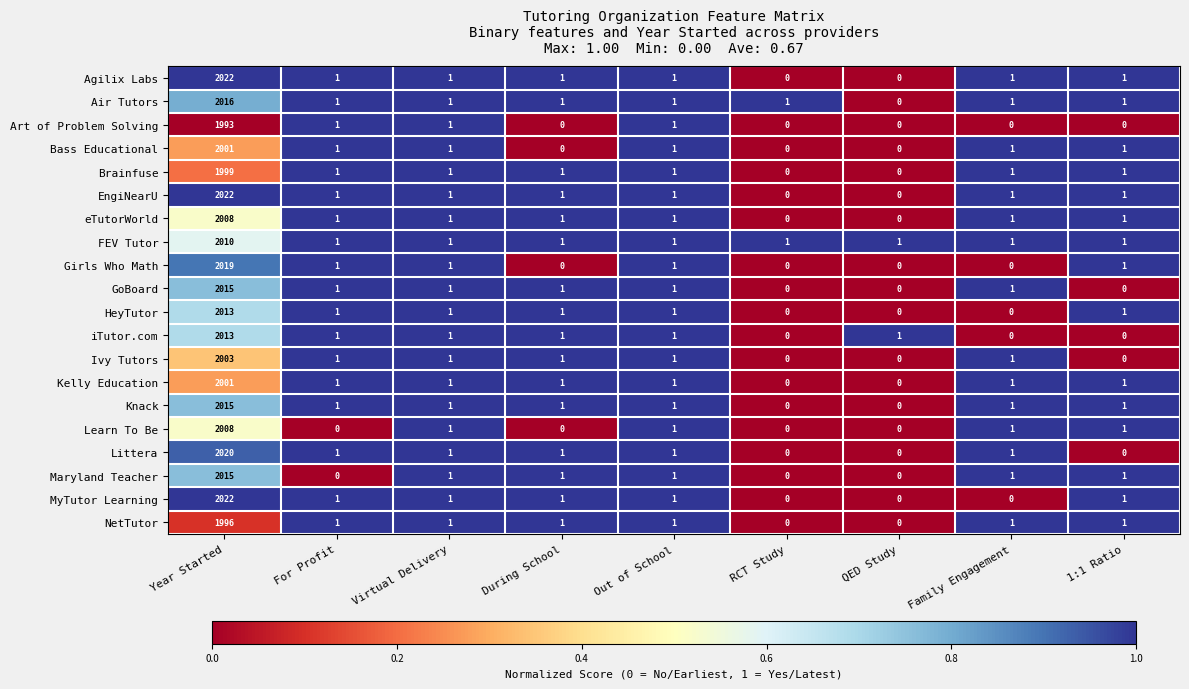

At which category does the chart reach its peak across all series?

Year Started